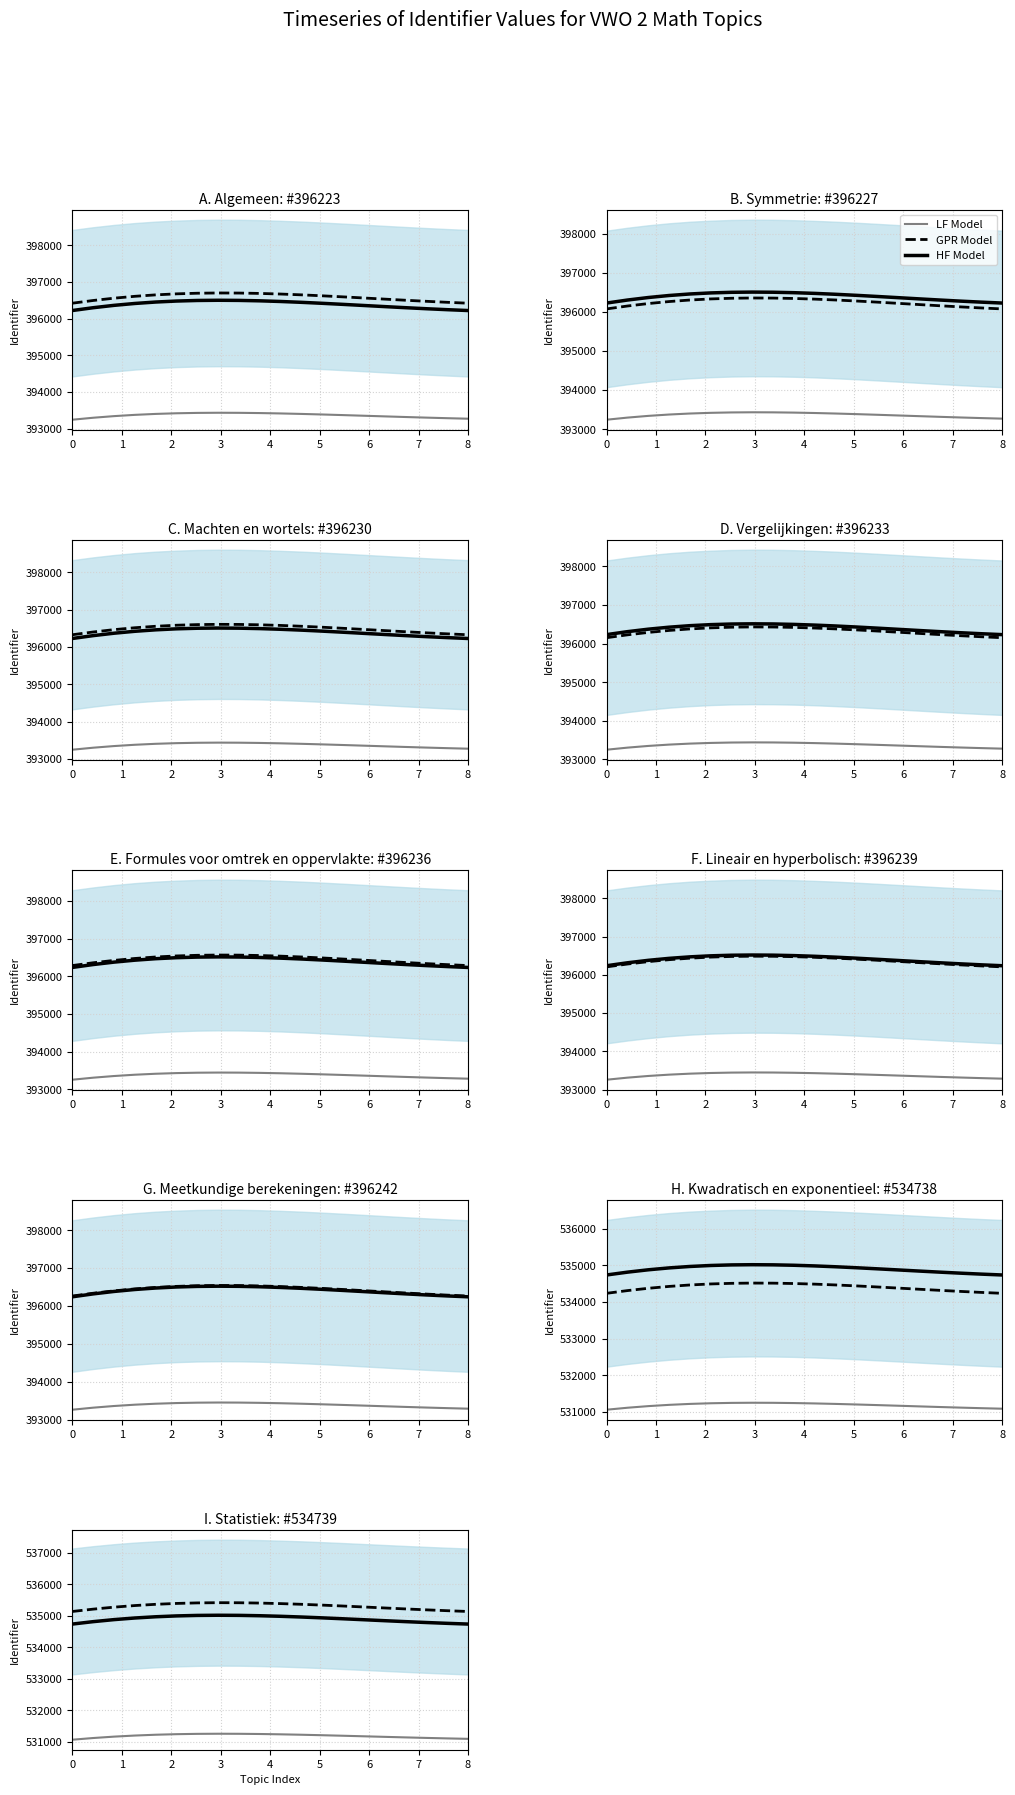

The LF Model series shows 531163.2 at 2. True or false?

True